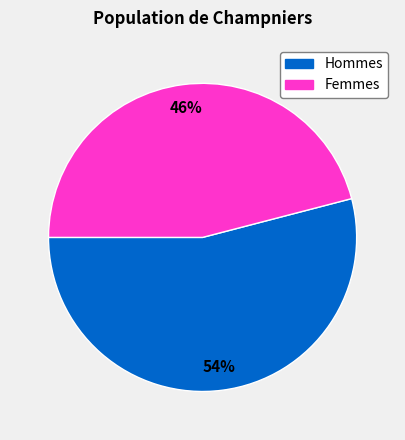

To the nearest percent, what is the average slice percentage?

50%